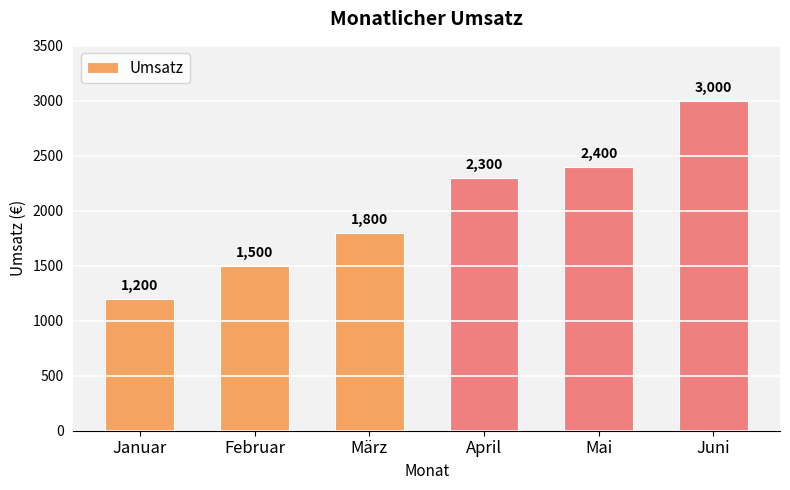

Reading left to right, transcribe all the data shown in this chart.

1200	1500	1800	2300	2400	3000